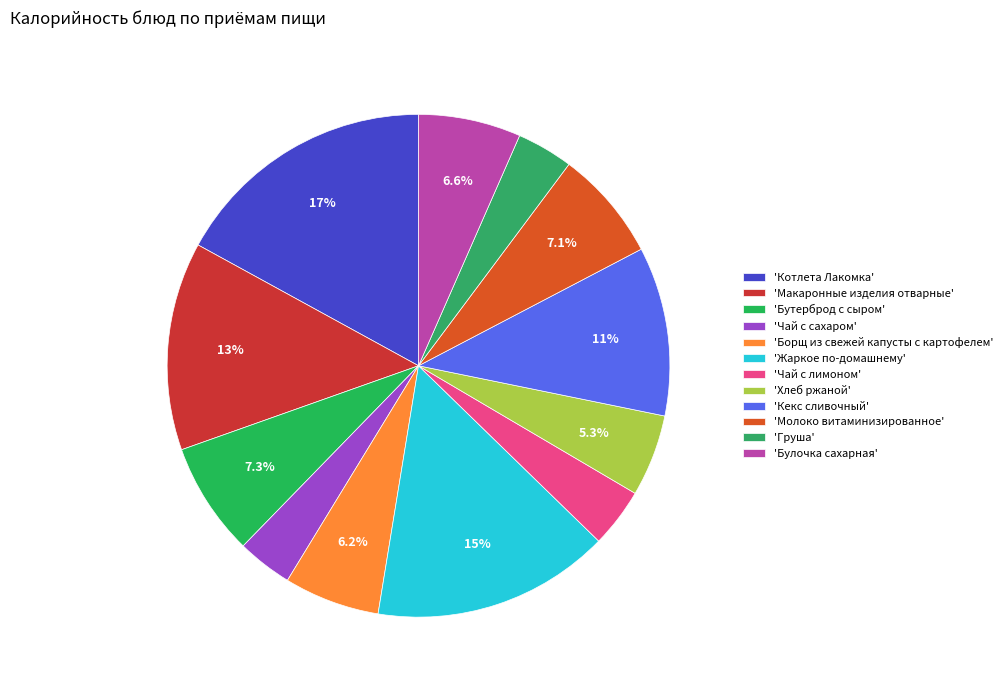

To the nearest percent, what is the average slice percentage?

8%